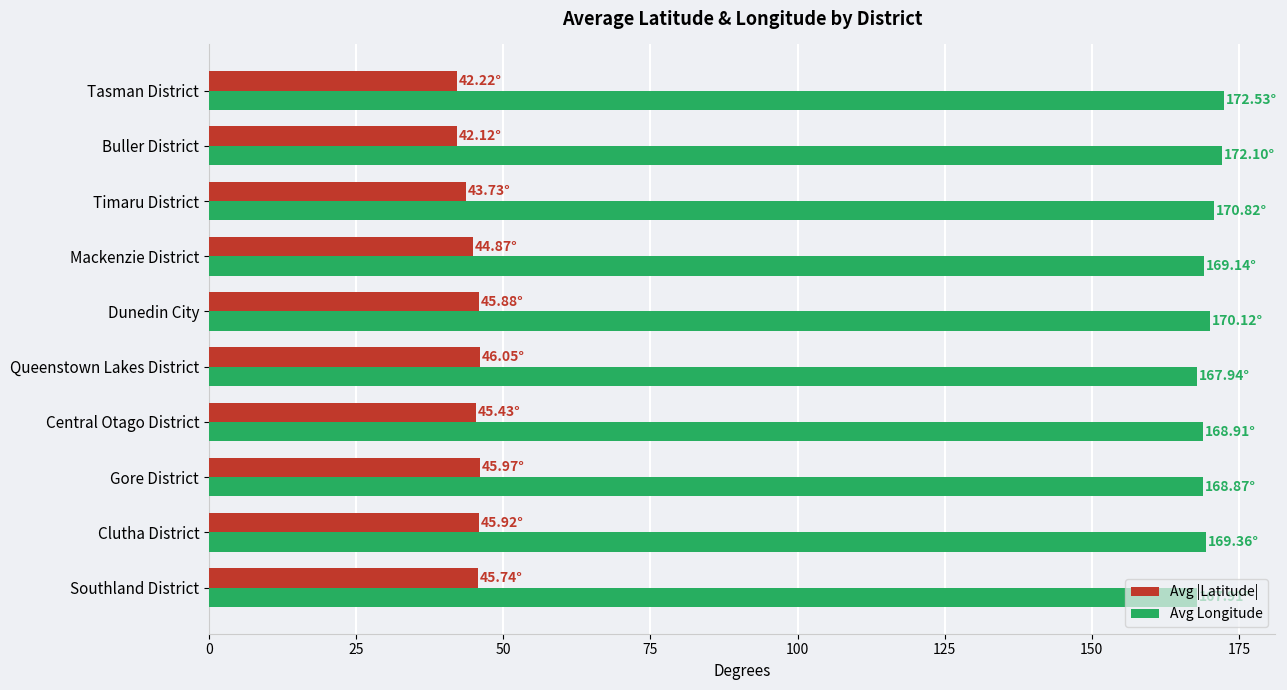

At how many categories does at least one series exceed 159?

10